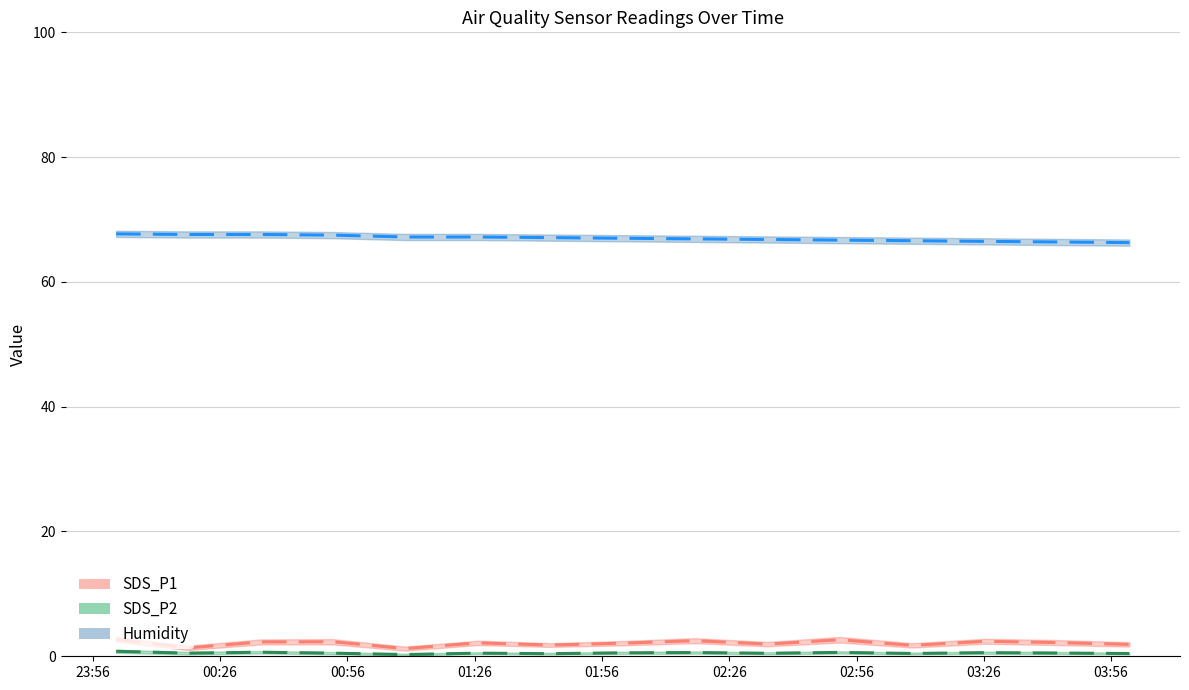

True or false: Humidity and SDS_P2 cross at least once.

False